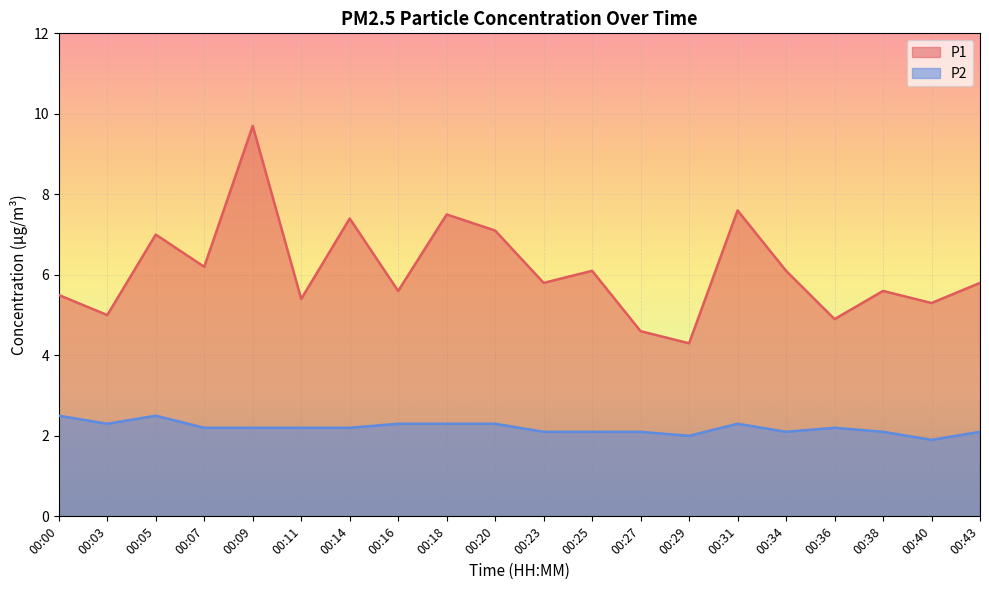

How many distinct data groups are displayed?

2